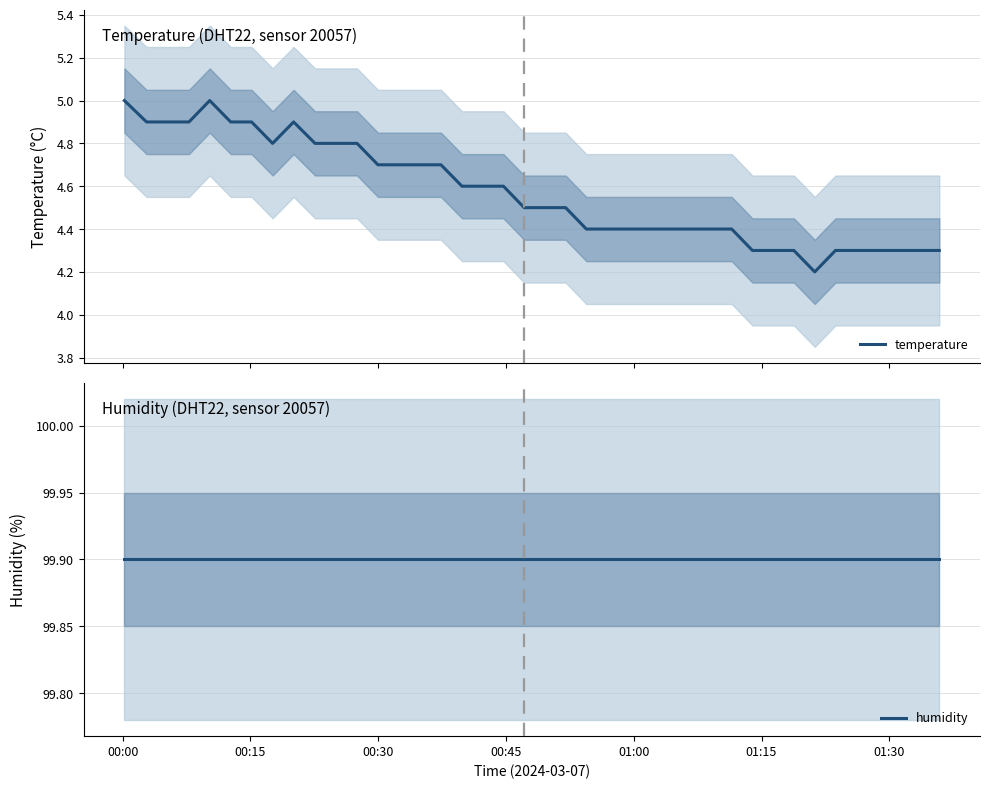

What is the lowest value of the temperature series?

4.2